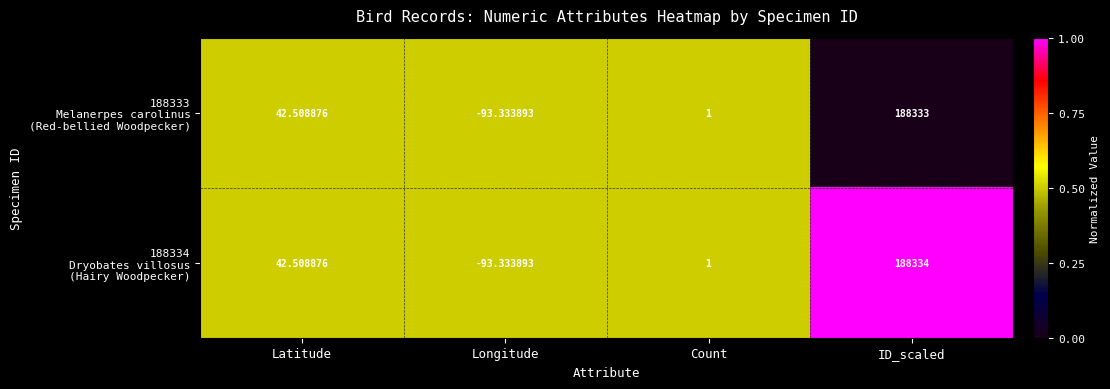

Which category has the highest value across all series?

ID_scaled